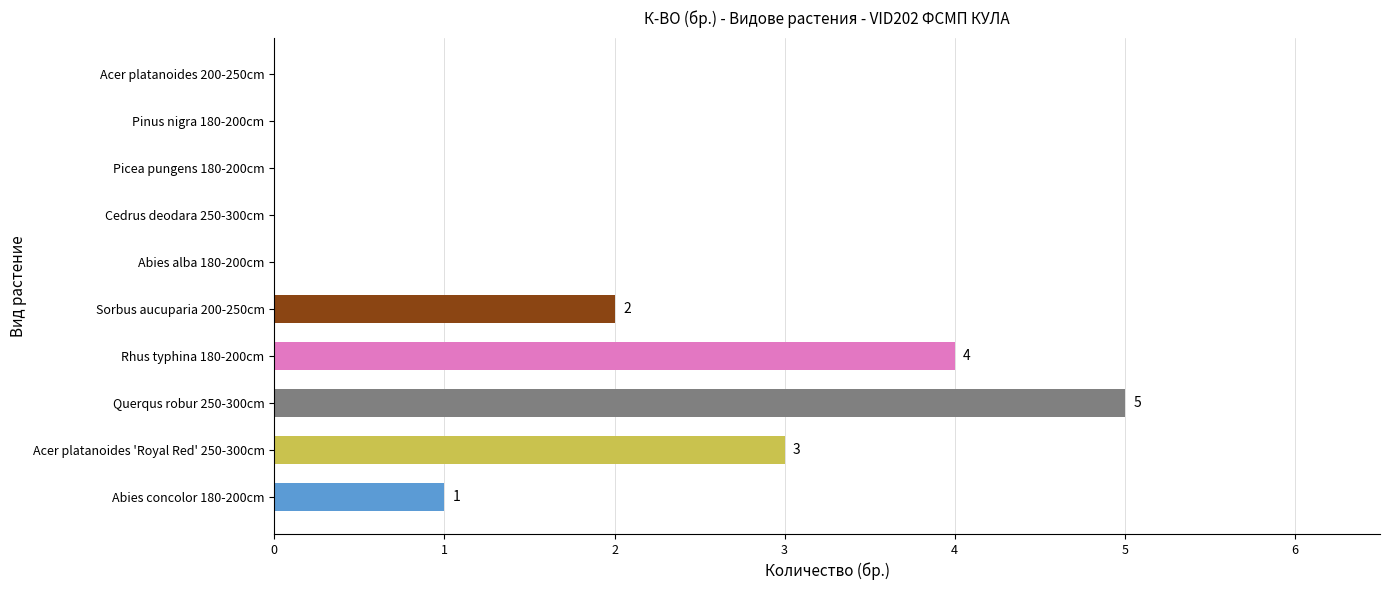

How many values are above zero?

5